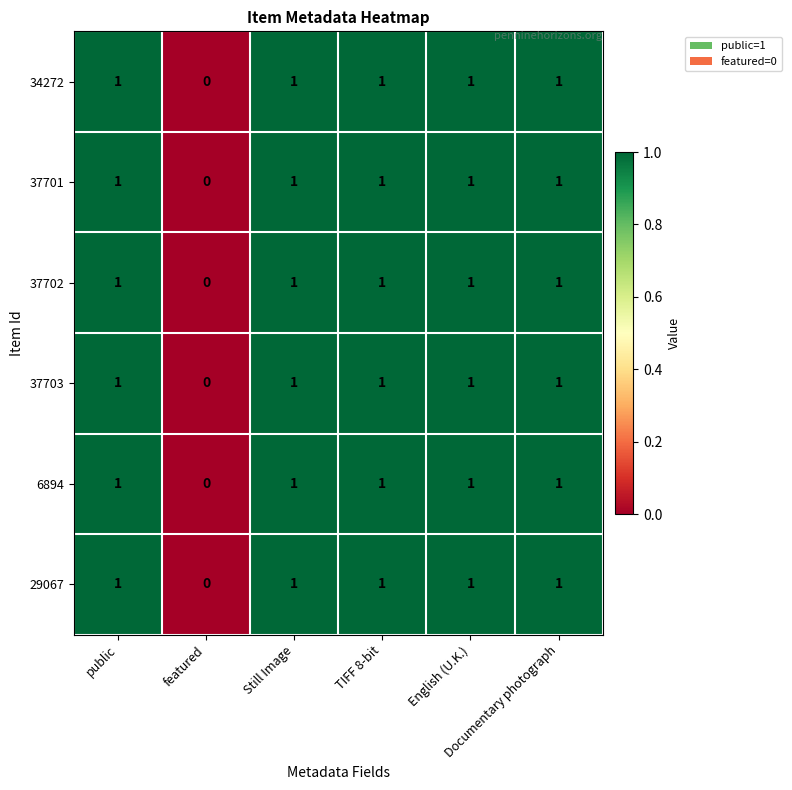

What is the sum of all 37703 values?

5